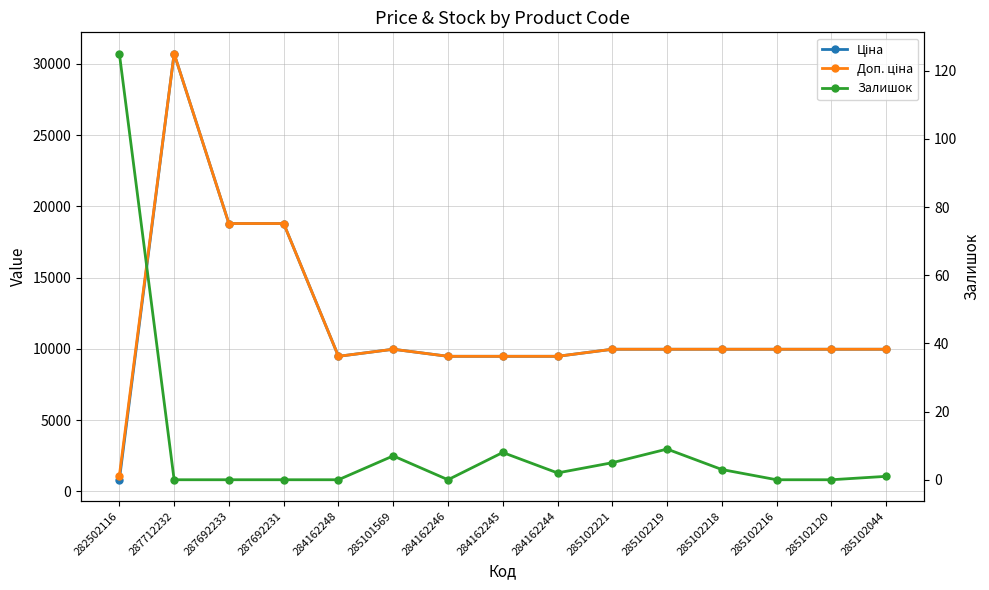

What is the value of the Залишок point at the 12th from the left?

3.0